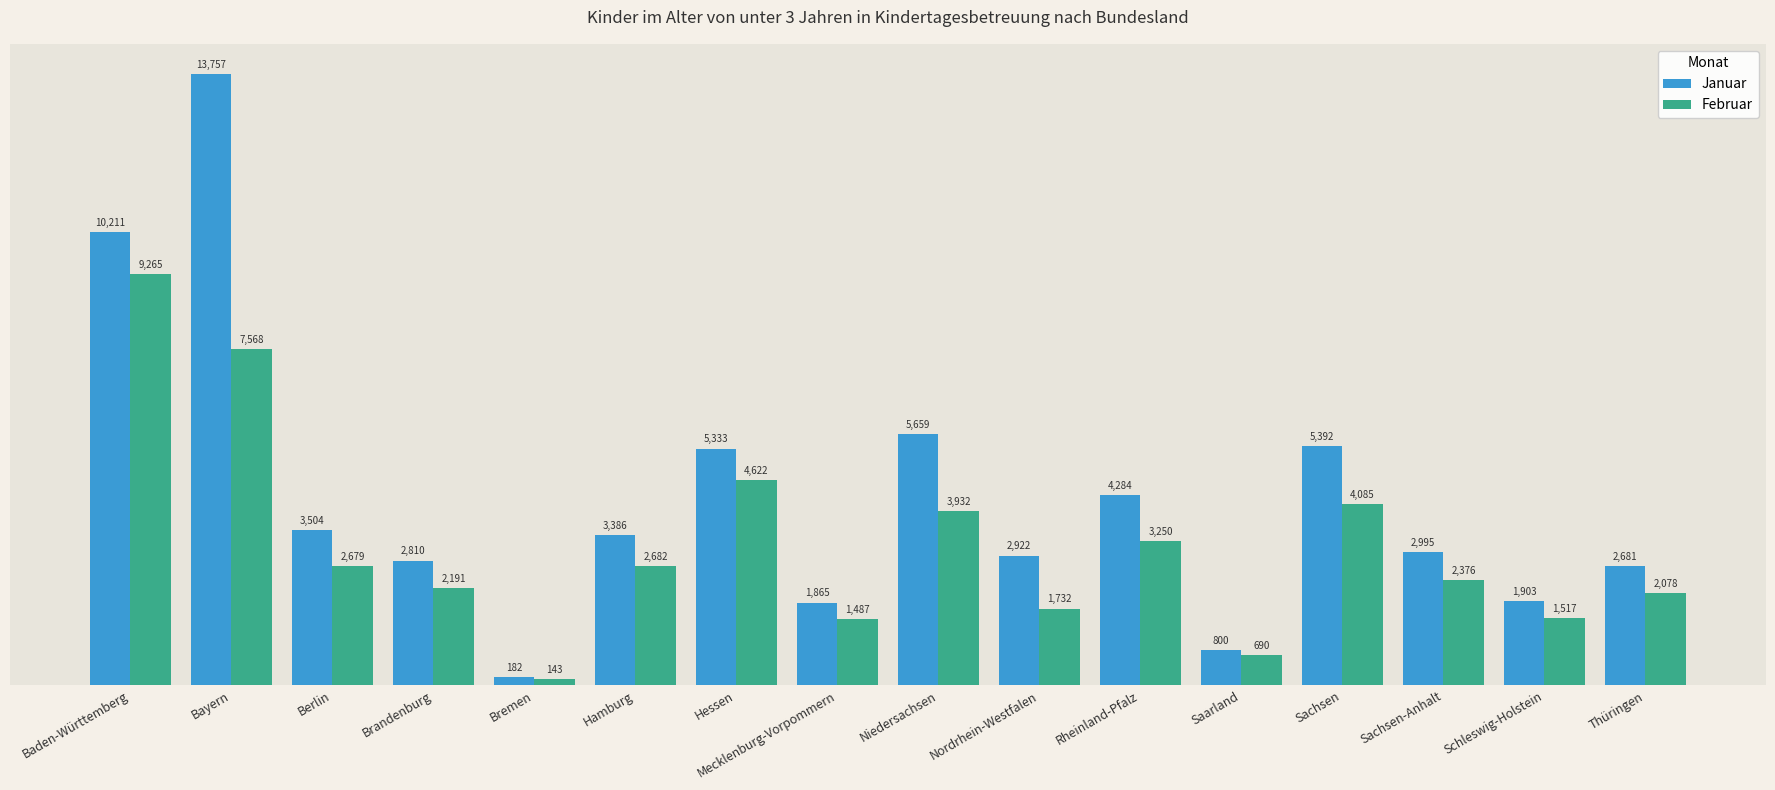

What is the difference between the maximum and second lowest values in the Februar series?

8575